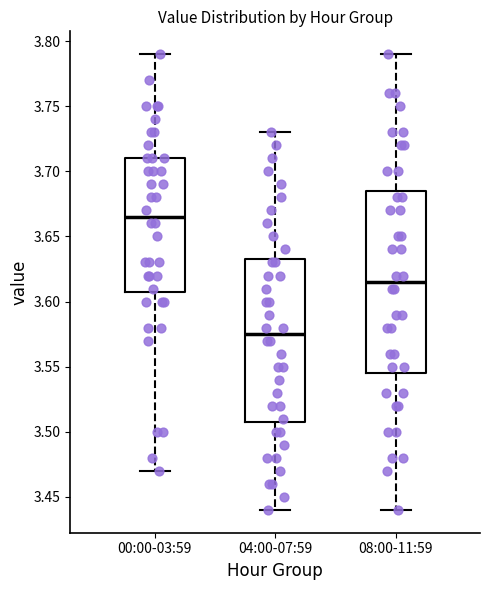

Reading left to right, transcribe this box plot: for each box, give where its median line is, the range the box spans, and where its two whiskers end, as read against the y-axis. The values are not printed on the chart, so give them approximately, as read against the axis.

00:00-03:59: median 3.665, box 3.610 to 3.710, whiskers 3.470 to 3.790
04:00-07:59: median 3.575, box 3.510 to 3.635, whiskers 3.440 to 3.730
08:00-11:59: median 3.615, box 3.545 to 3.685, whiskers 3.440 to 3.790